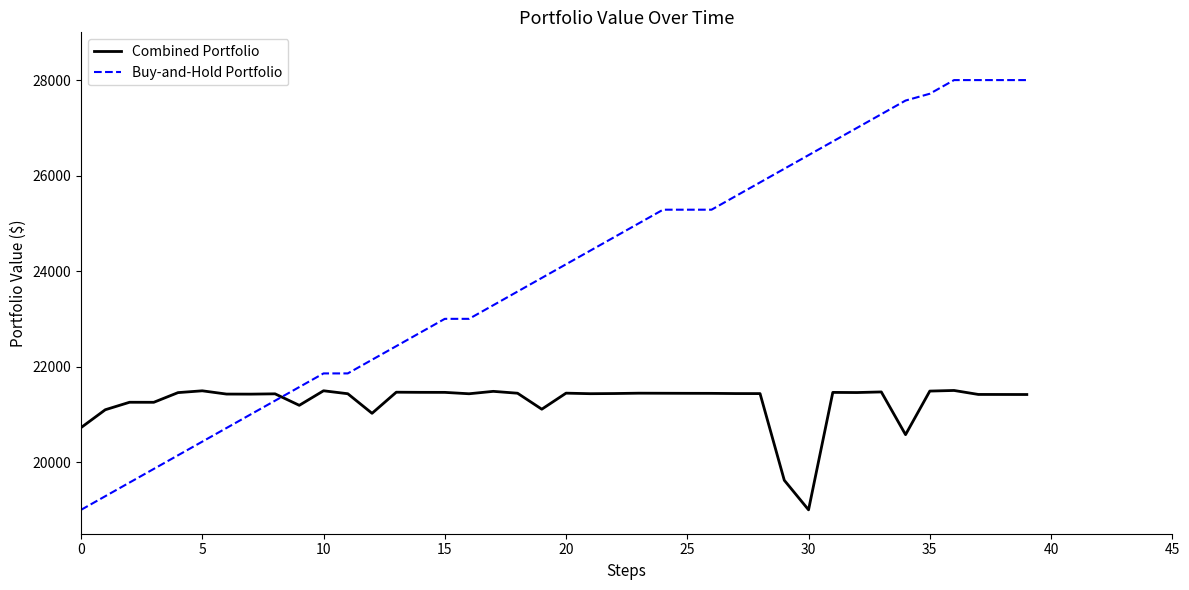

What is the maximum value shown in the chart?

28000.0